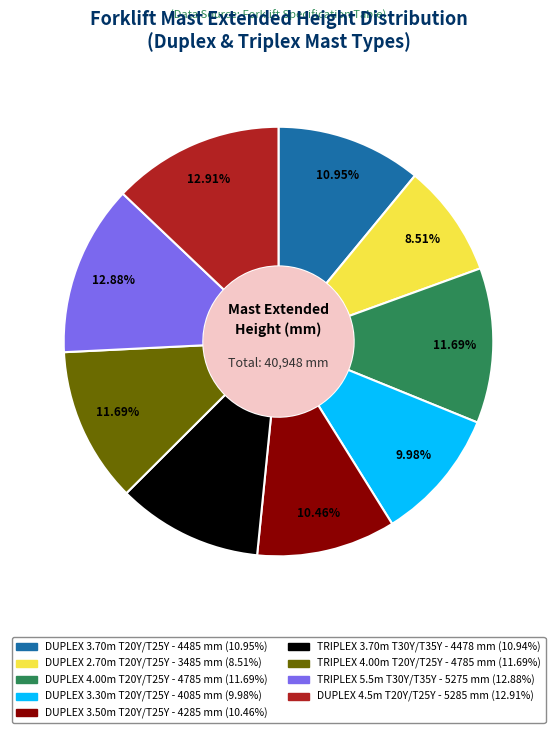

Count the number of slices in the pie.

9